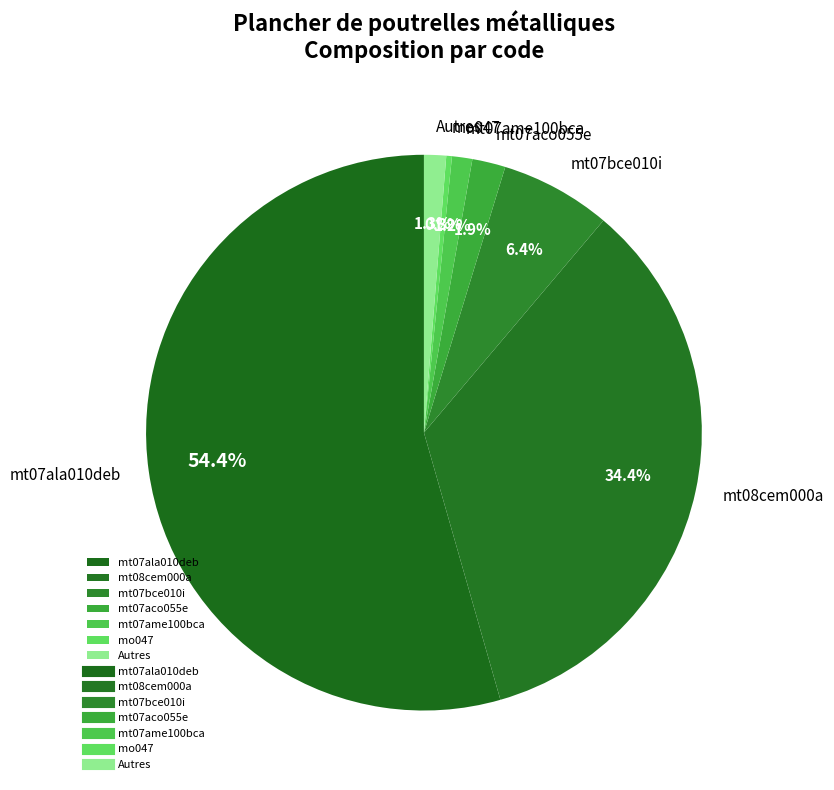

Count the number of slices in the pie.

7